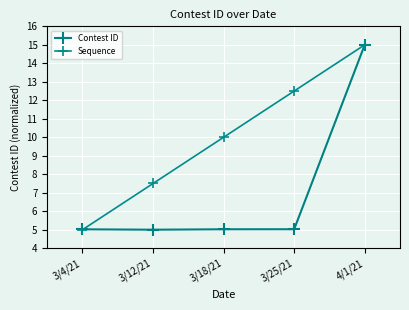

Reading left to right, transcribe all the data shown in this chart.

Contest ID: 3/4/21=5.0	3/12/21=5.0	3/18/21=5.0	3/25/21=5.0	4/1/21=15.0
Sequence: 3/4/21=5.0	3/12/21=7.5	3/18/21=10.0	3/25/21=12.5	4/1/21=15.0